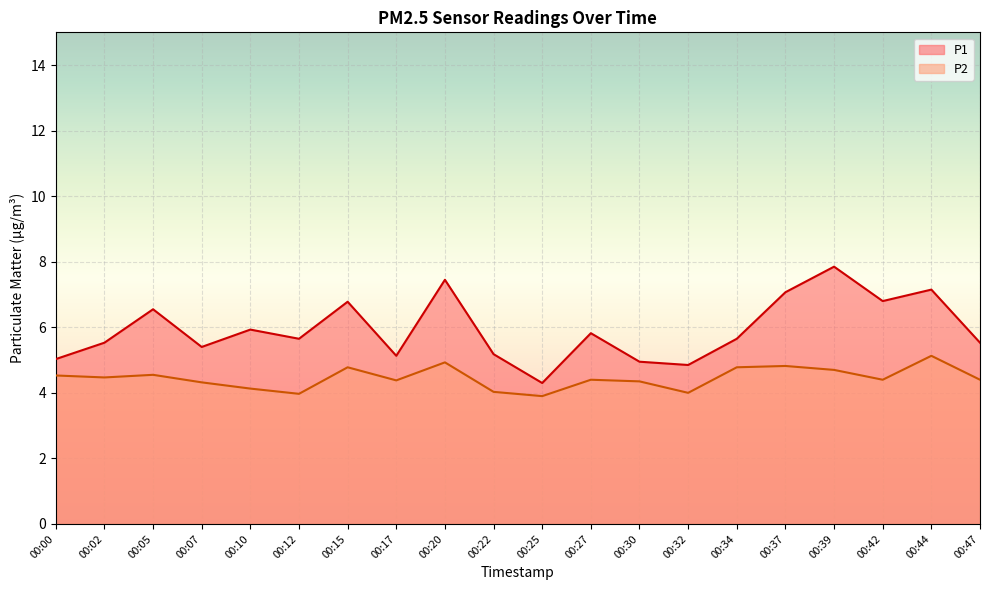

What is the sum of all P1 values?

118.6